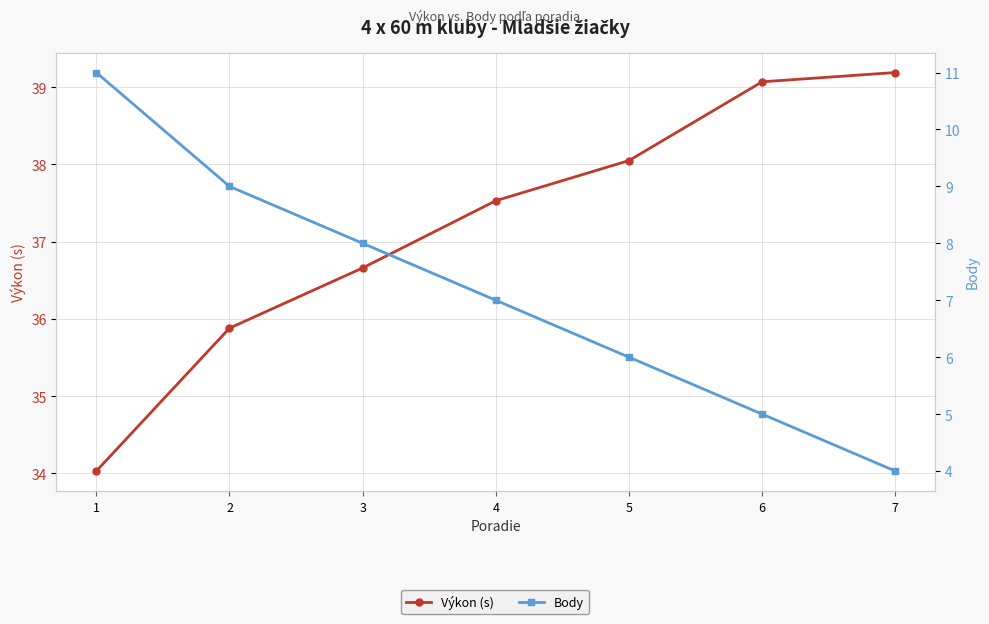

True or false: Výkon (s) and Body intersect in this chart.

False